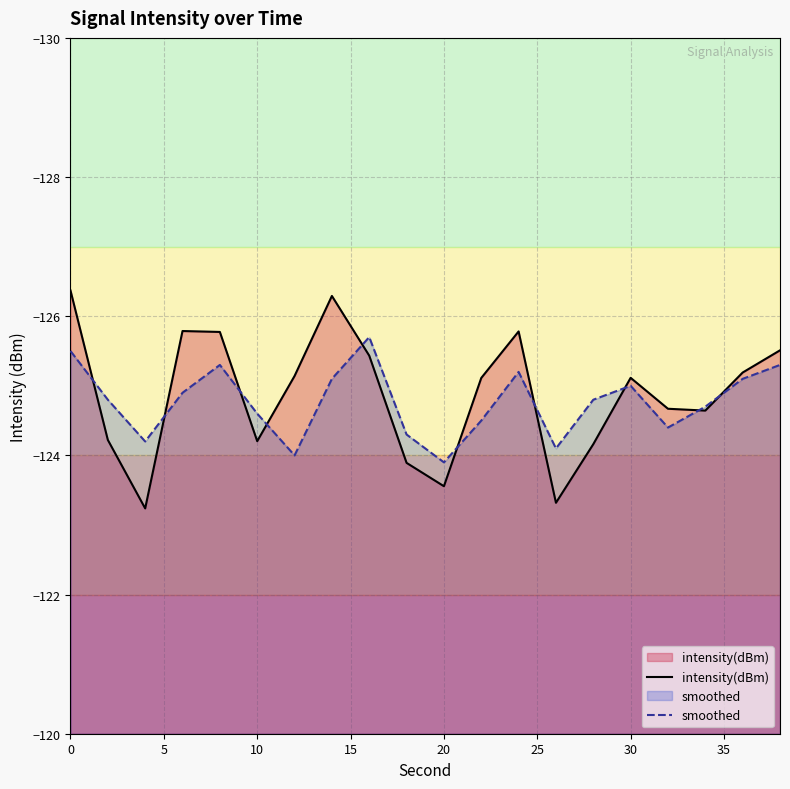

What is the total value across all series at 0?

-251.9